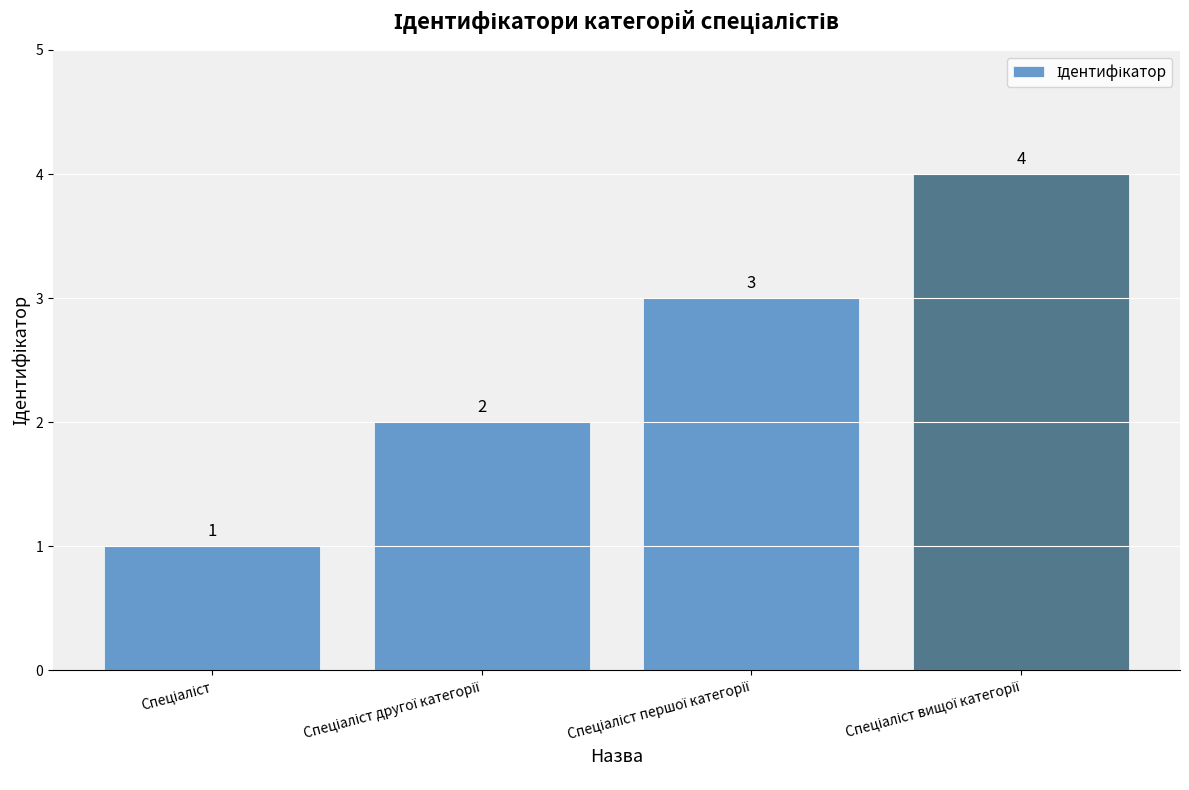

How many data points are less than 3?

2